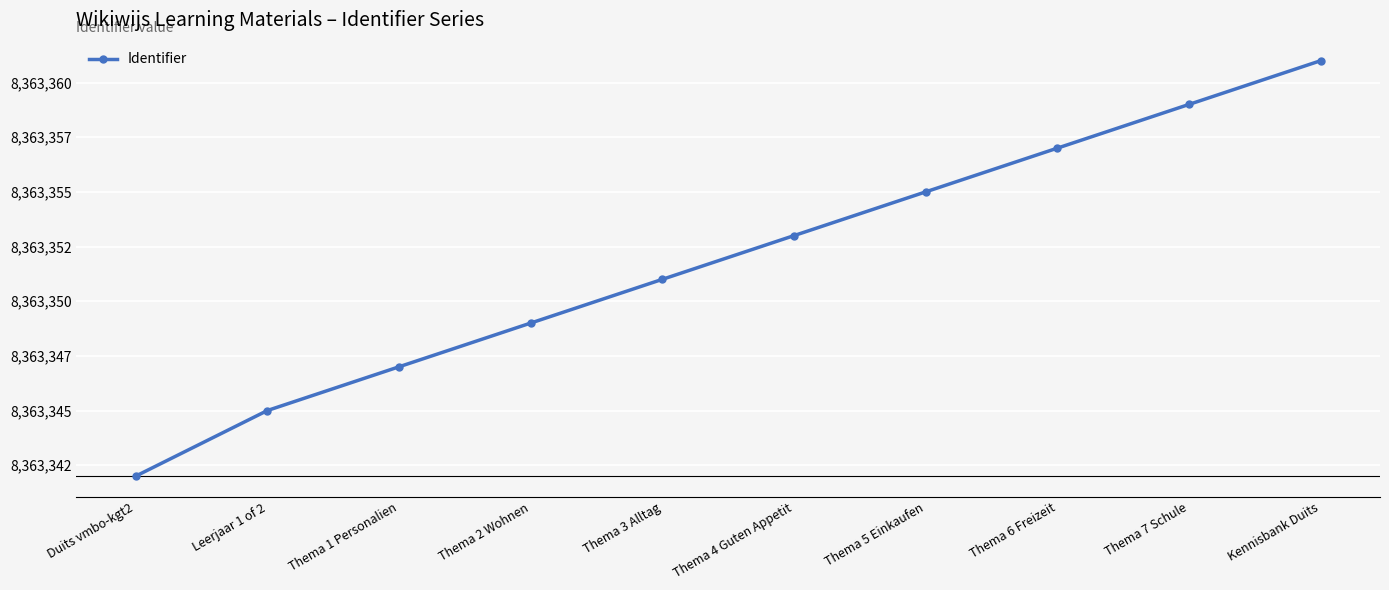

At which label does the data first exceed 8363353?

Thema 5 Einkaufen